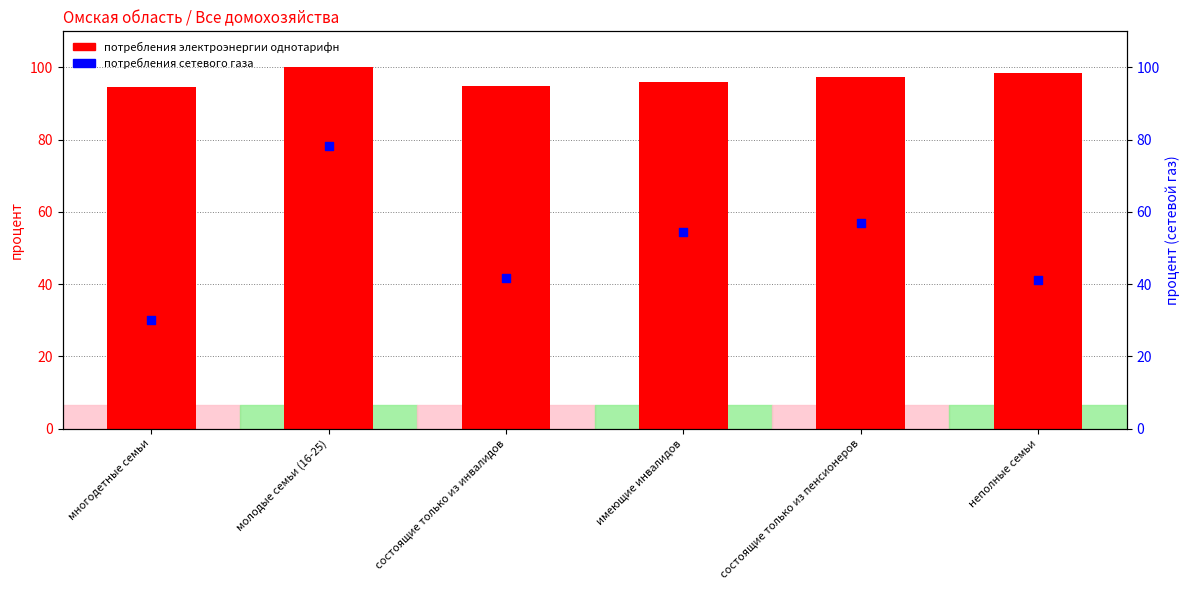

Which series has the largest total across all categories?

потребления электроэнергии однотарифн